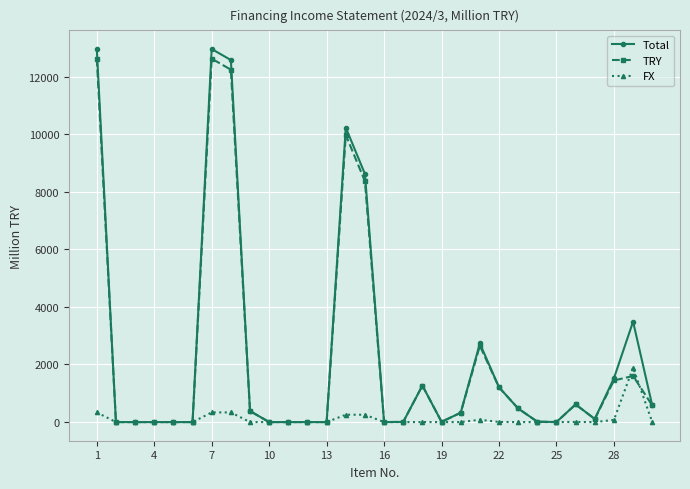

True or false: TRY has more than 2 interior local peaks.

True